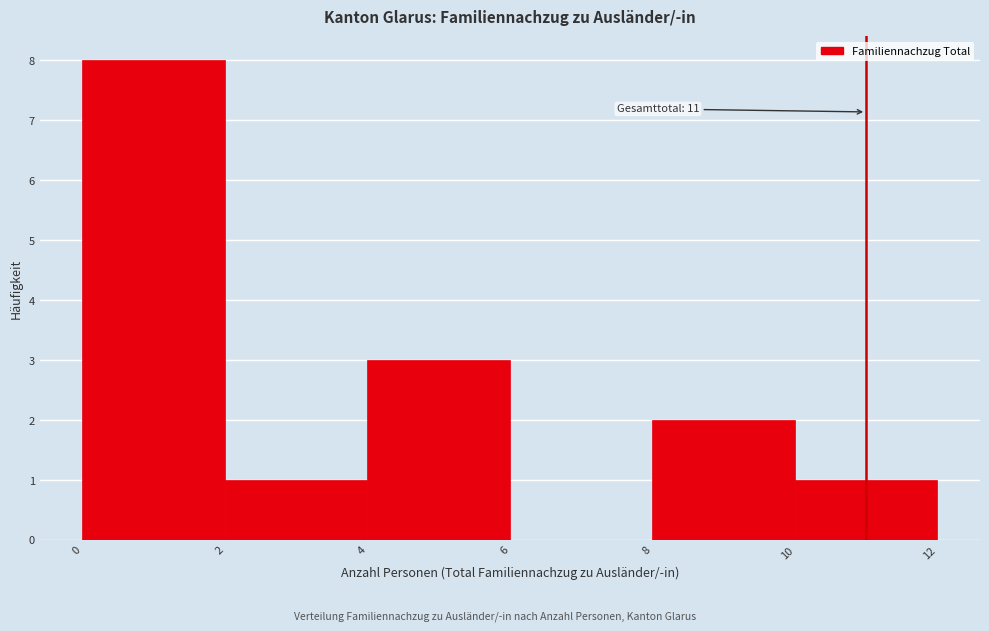

Which range on the x-axis has the tallest bar?

0 to 2